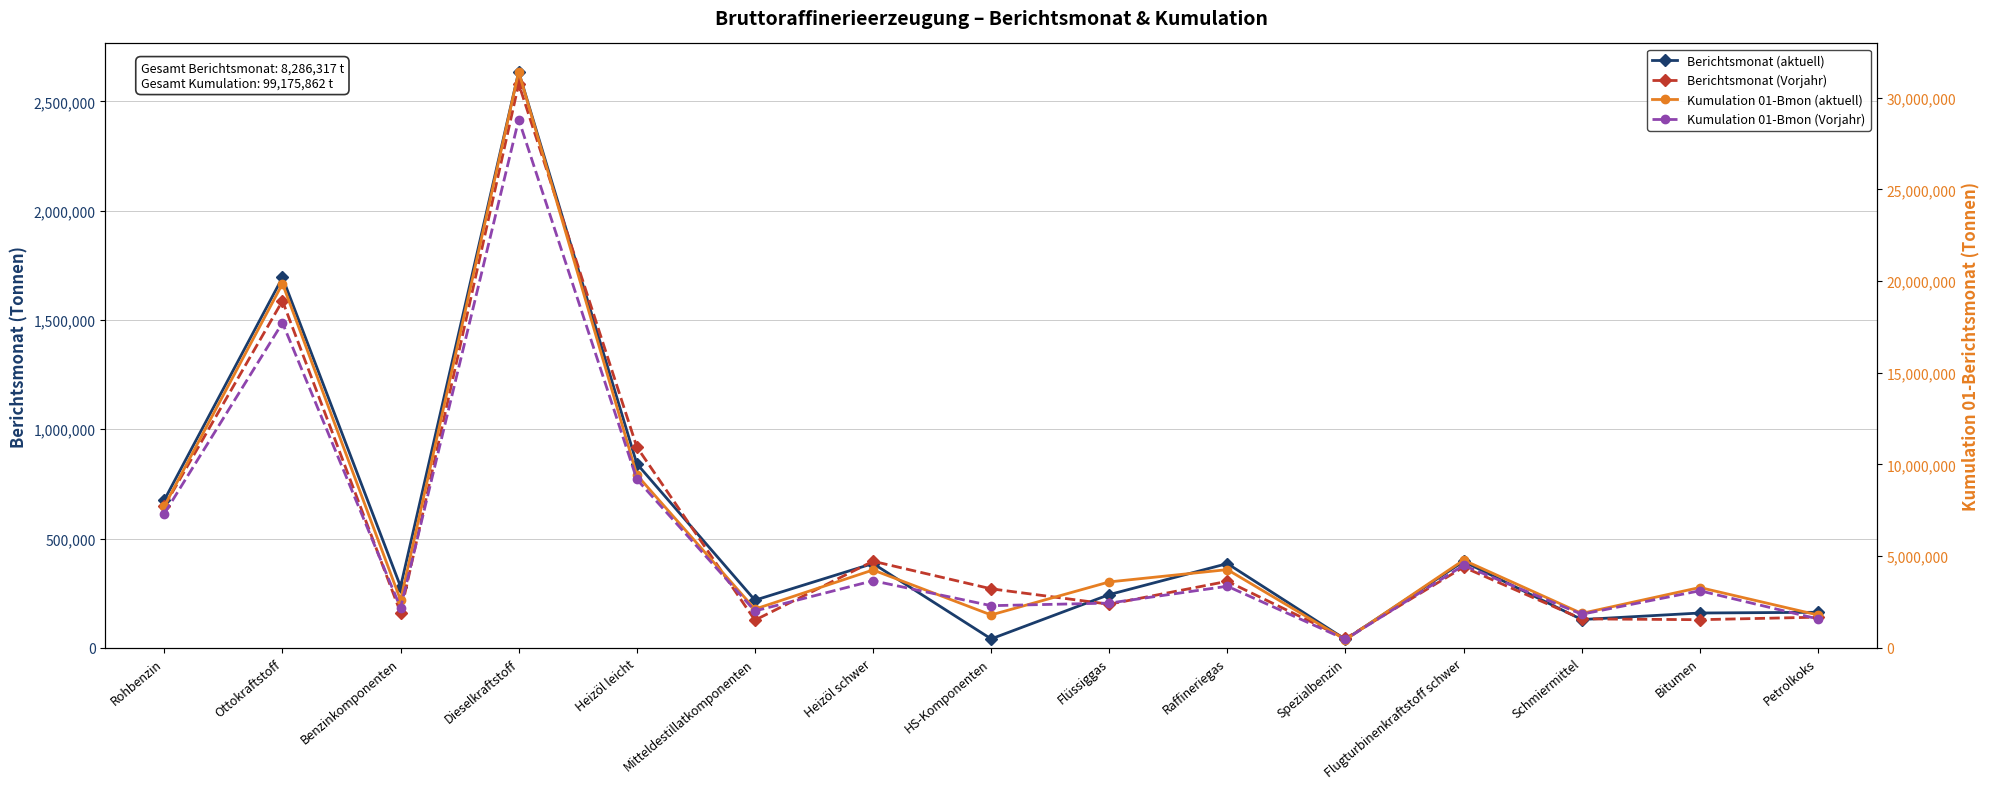

Between Heizöl leicht and Heizöl schwer, which series saw the biggest shift?

Kumulation 01-Bmon (Vorjahr)